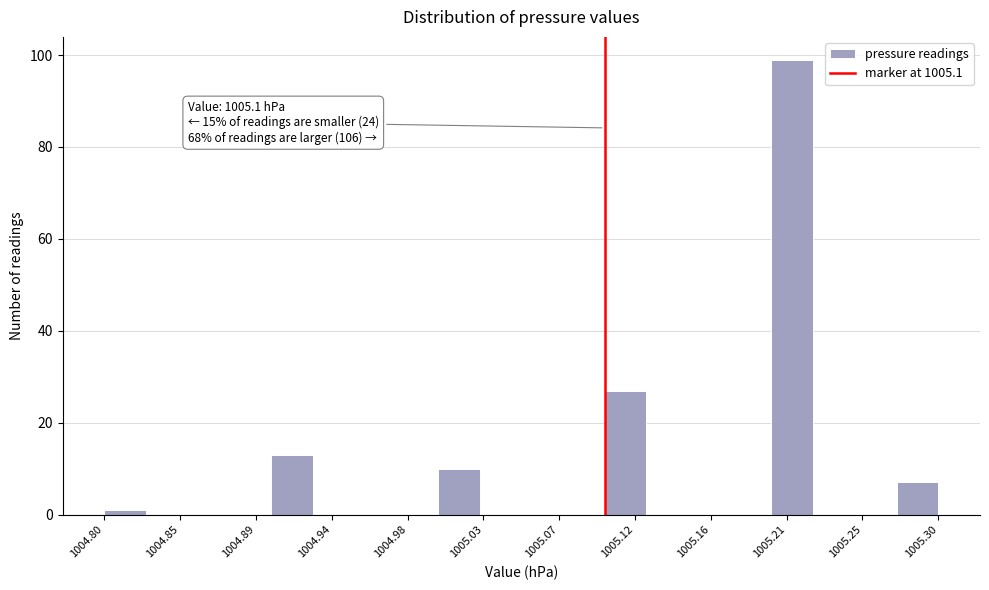

Over which range of the x-axis is the bar tallest?

1005.200 to 1005.225